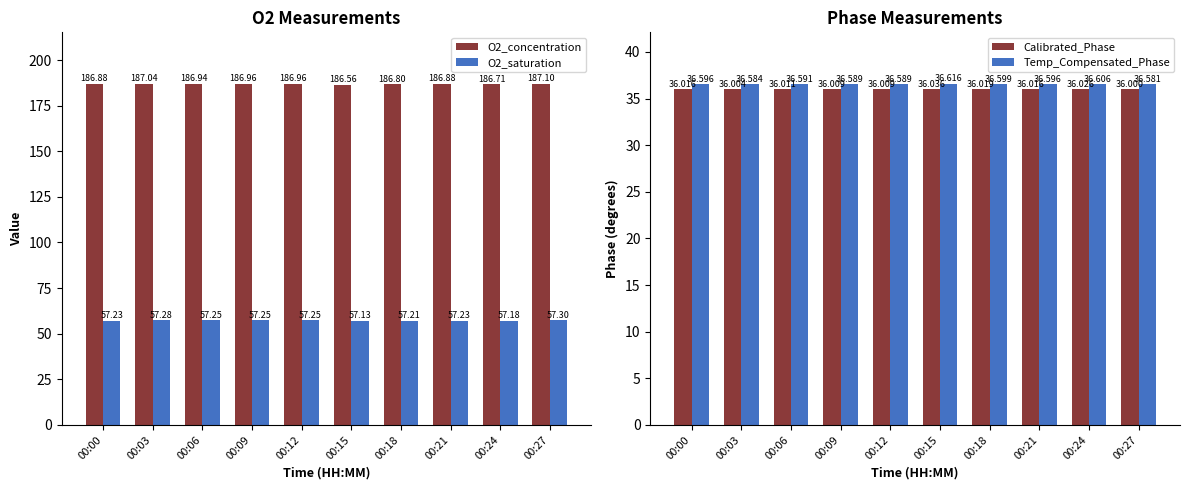

What is the difference between the maximum and second lowest values in the O2_concentration series?

0.4